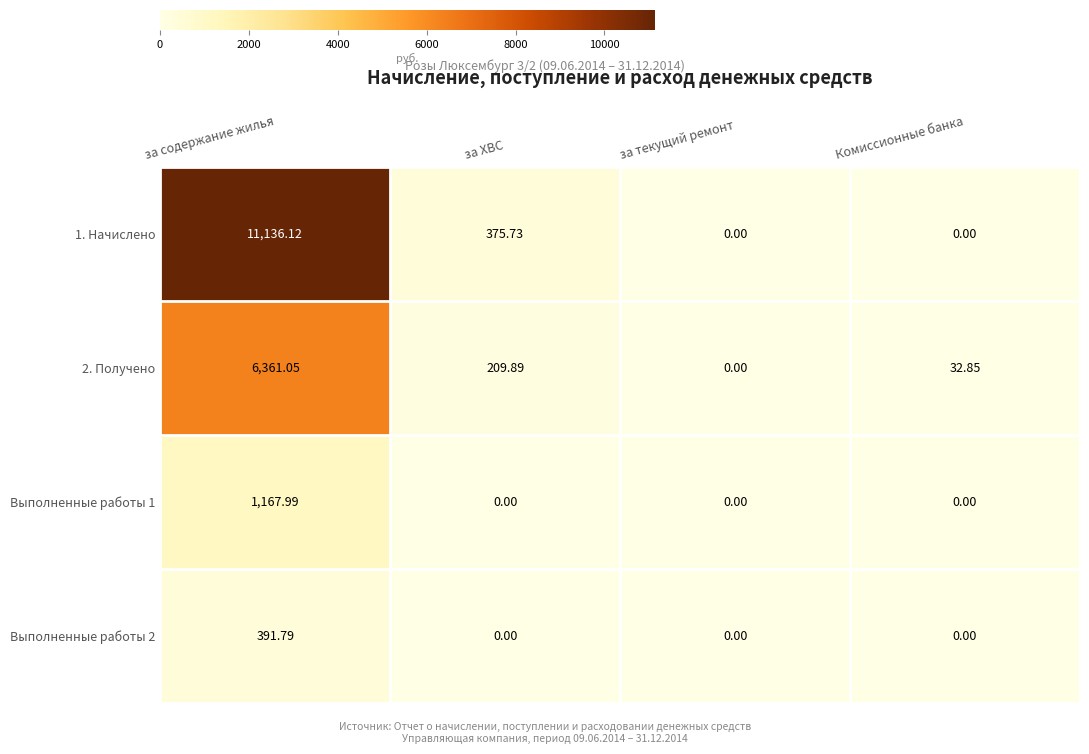

What is the total value across all series at Комиссионные банка?

32.9